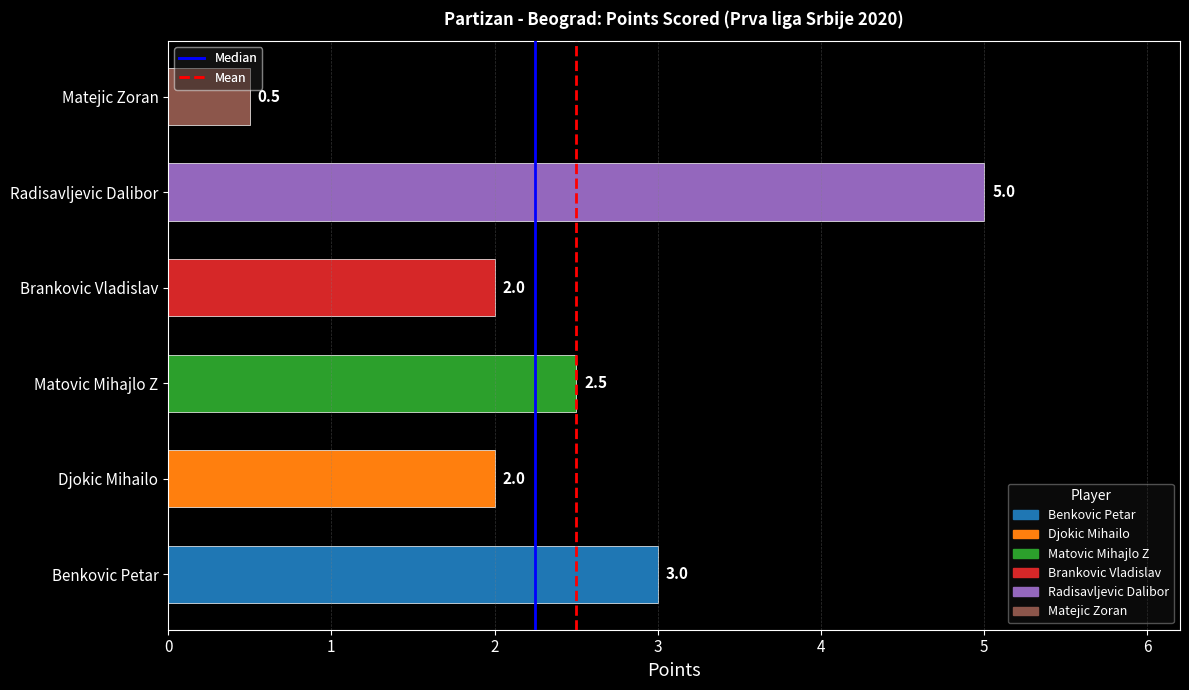

Approximately how many times larger is the value at Djokic Mihailo compared to Brankovic Vladislav?

1.0